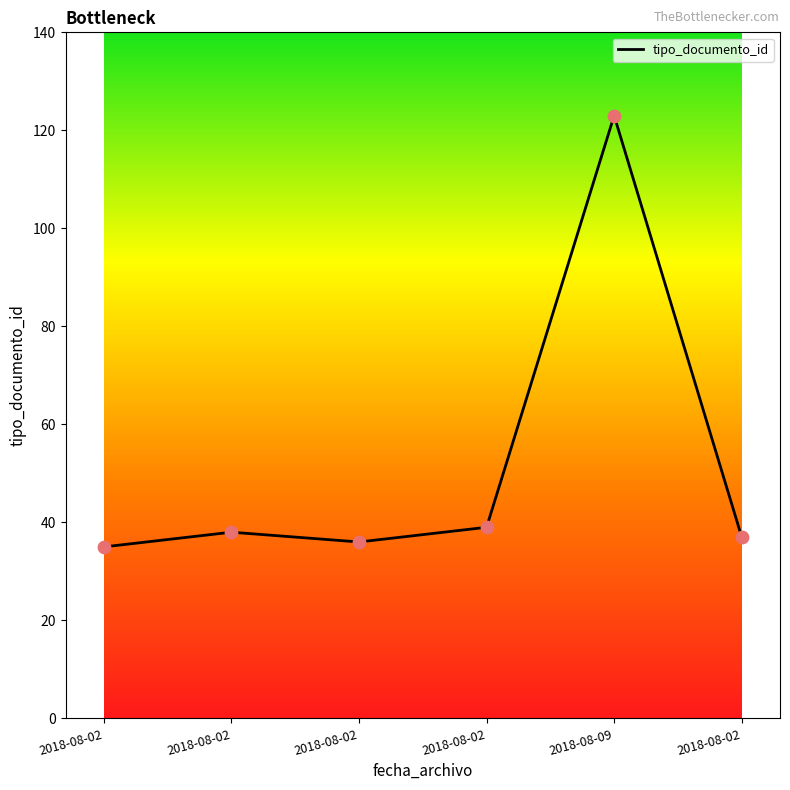

What is the change in value from 2018-08-02 to 2018-08-02?

-2